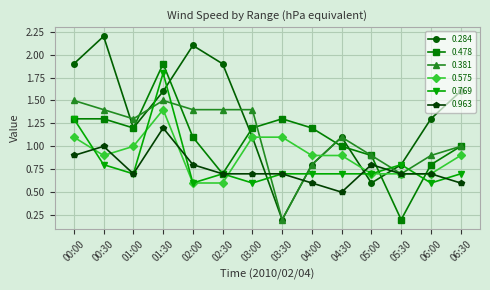

What is the sum of all 0.284 values?

18.4